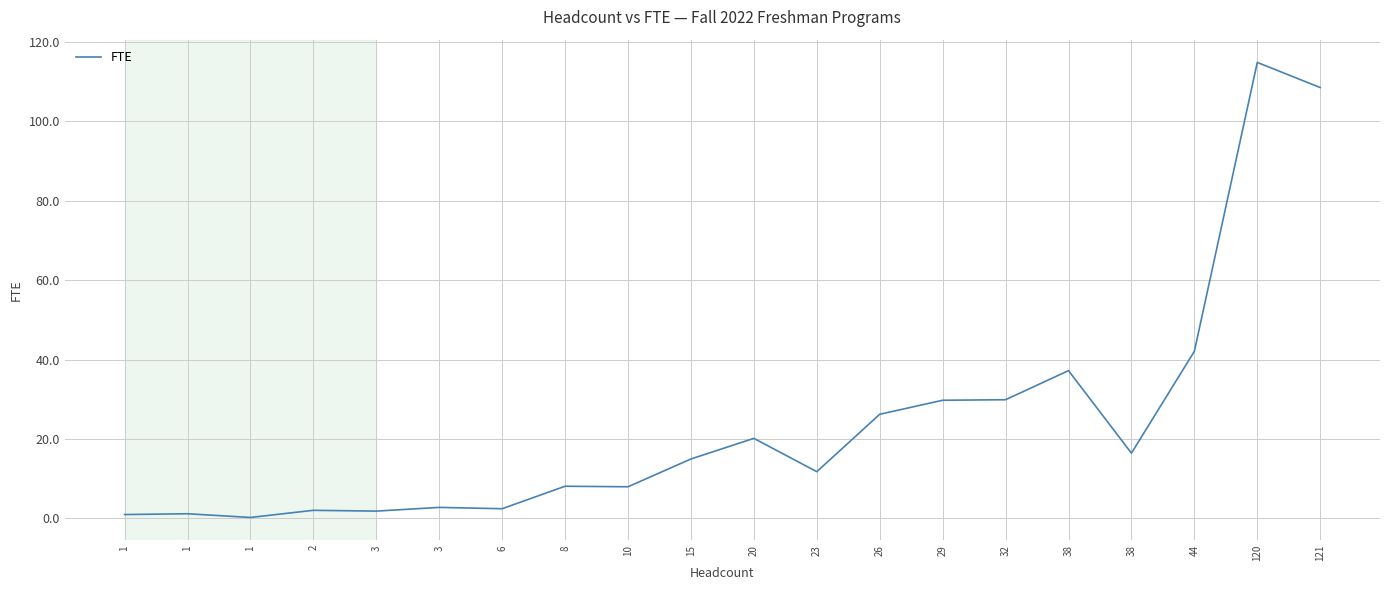

Rank the categories by value from highest to lowest.

120, 121, 44, 38, 32, 29, 26, 20, 38, 15, 23, 8, 10, 3, 6, 2, 3, 1, 1, 1